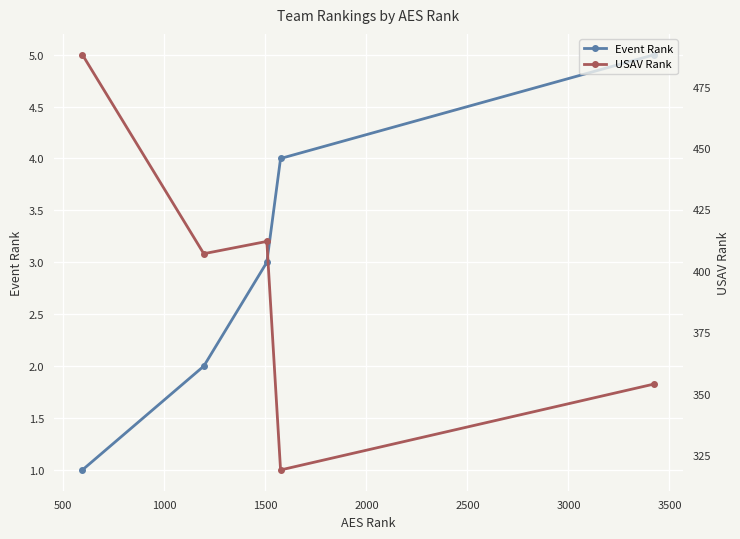

Is this an area chart (filled region under the line)?

No